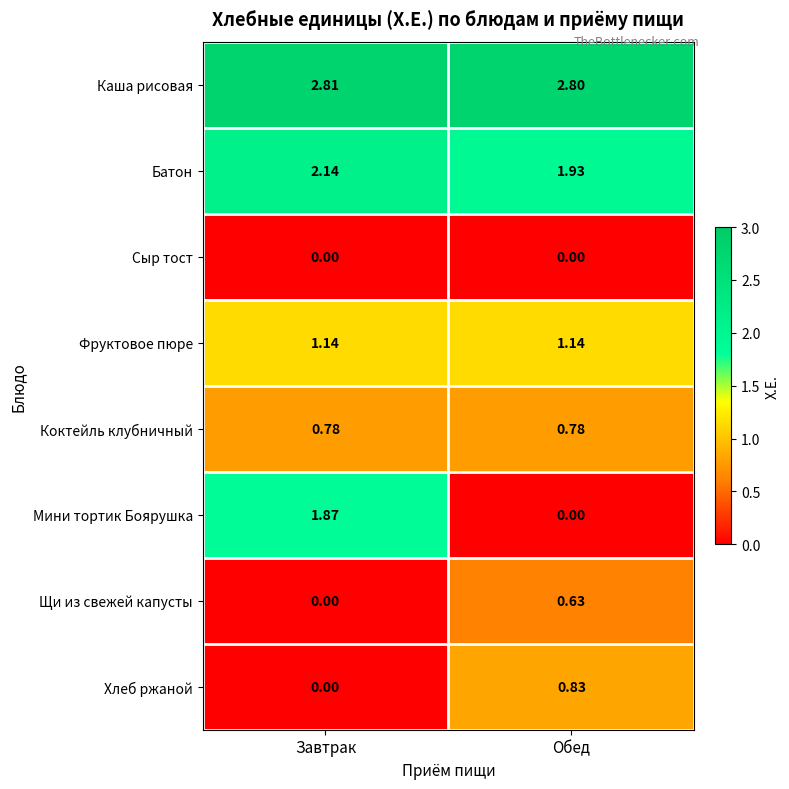

Which label corresponds to the largest value in the chart?

Завтрак